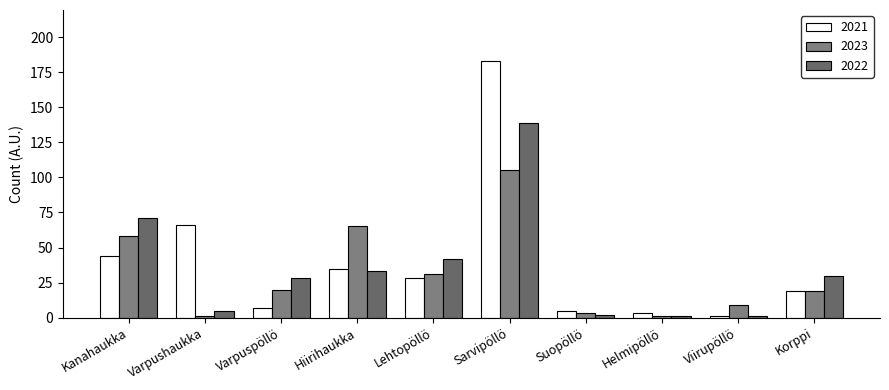

Rank the series at Helmipöllö from highest to lowest value.

2021, 2023, 2022